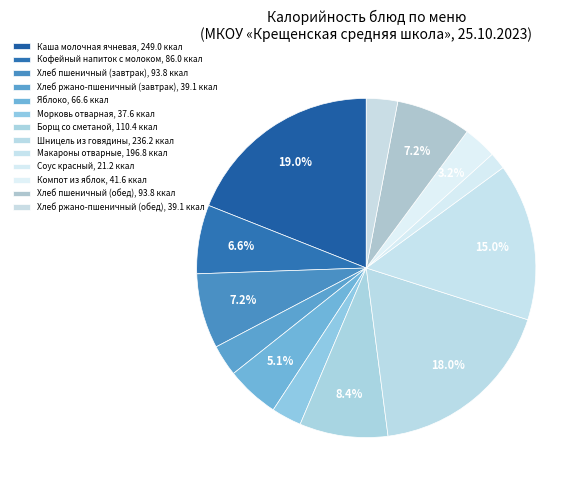

Which has a higher value, Соус красный or Хлеб ржано-пшеничный (обед)?

Хлеб ржано-пшеничный (обед)